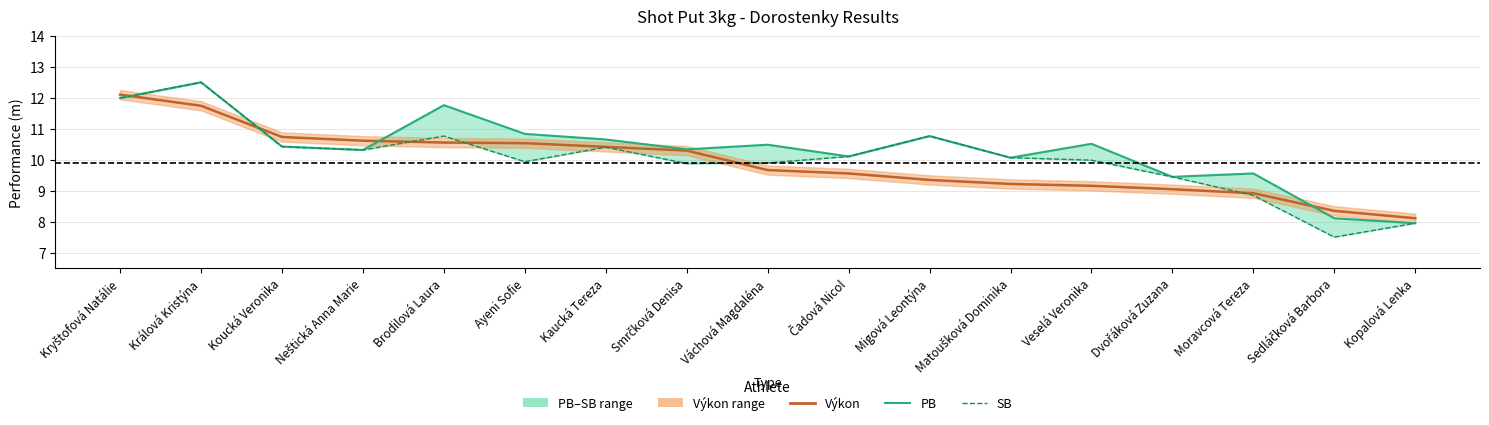

How many values in the SB series are below 10?

8